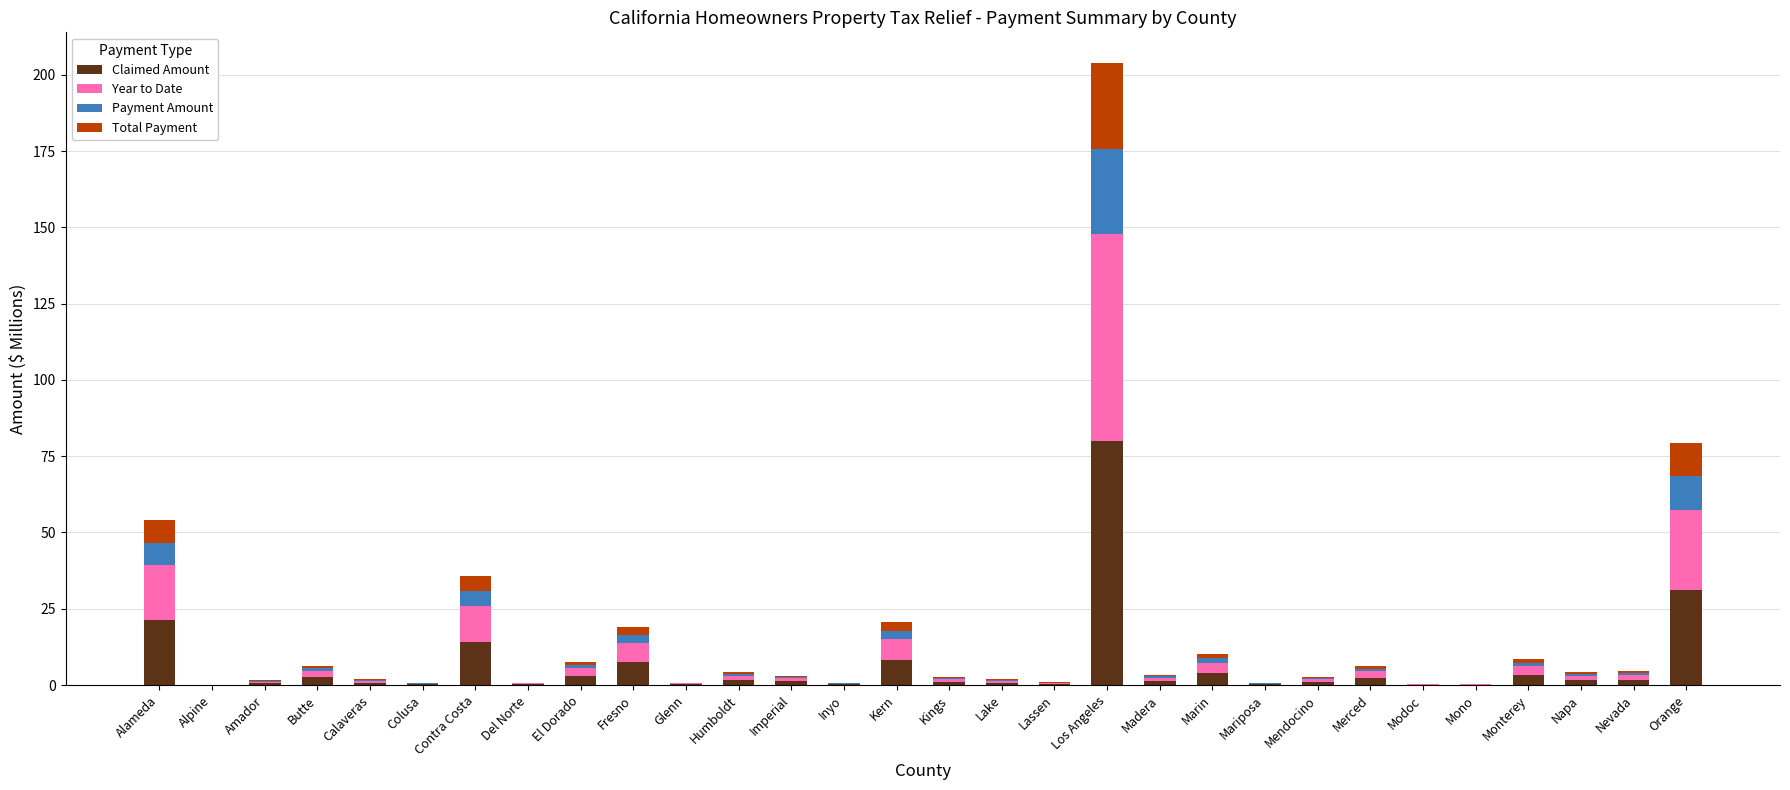

Is it true that Claimed Amount equals 14.0 at Contra Costa?

True